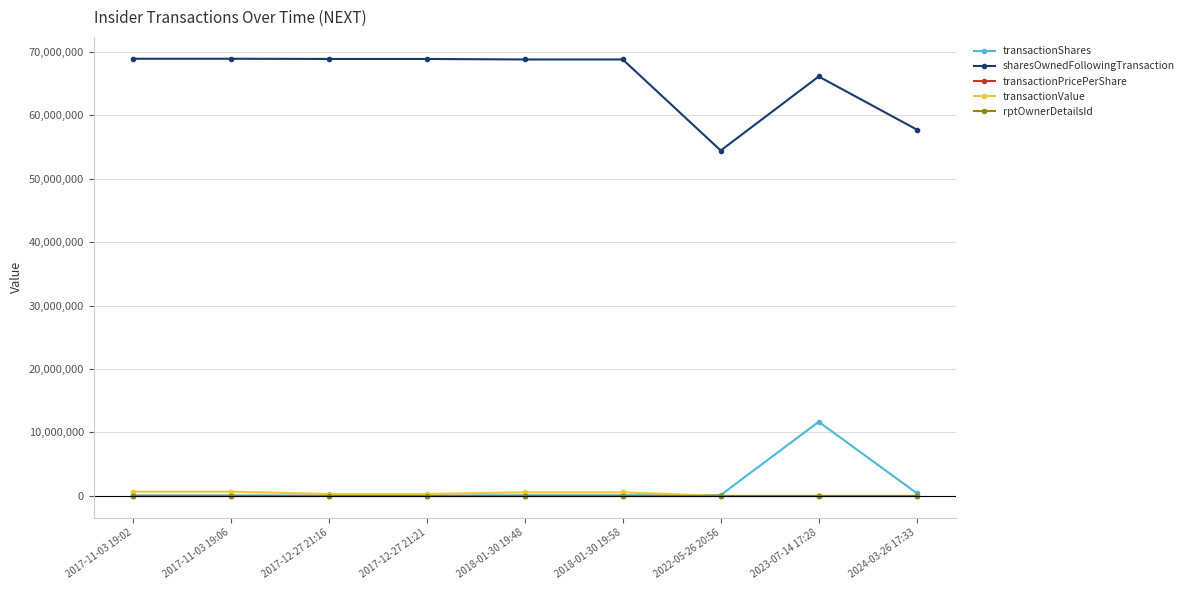

Between 2017-12-27 21:21 and 2022-05-26 20:56, which series saw the biggest shift?

sharesOwnedFollowingTransaction